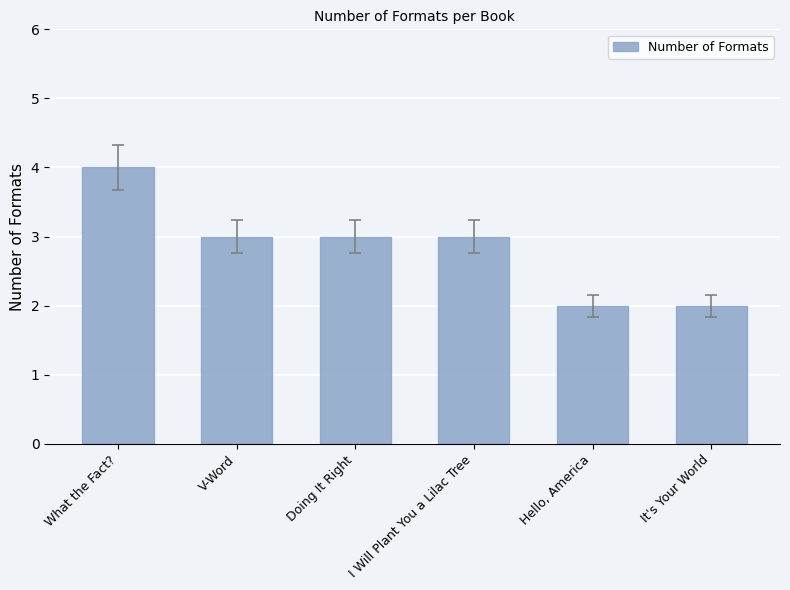

True or false: the data shows 1 at V-Word.

False